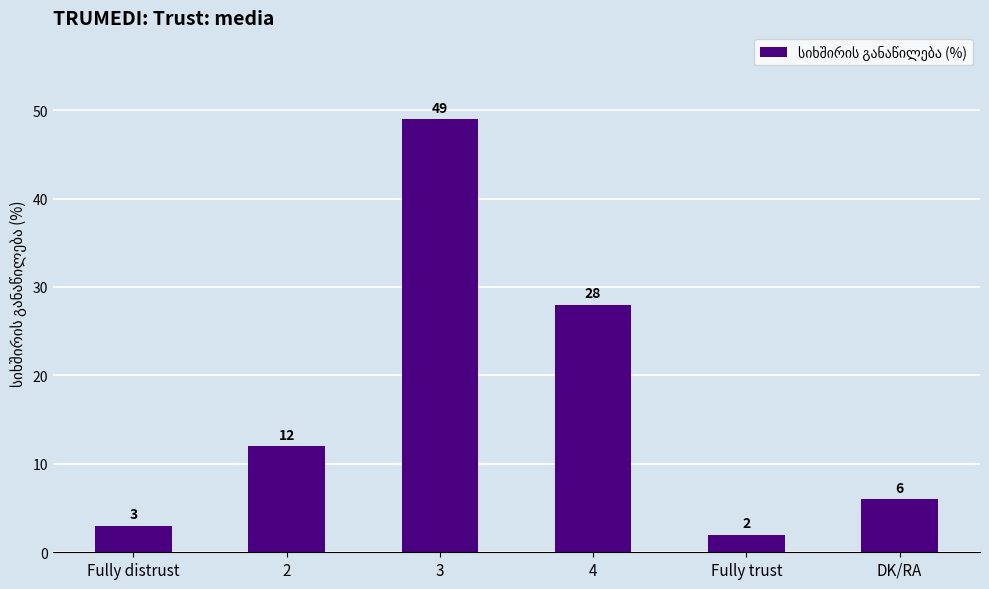

What is the difference between the maximum and minimum values?

47